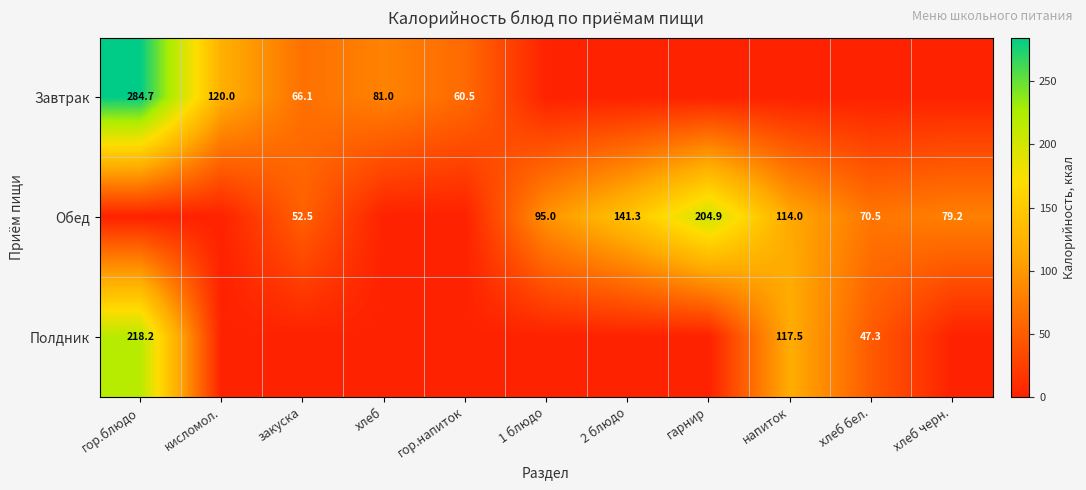

Is it true that Обед equals 139.9 at гарнир?

False